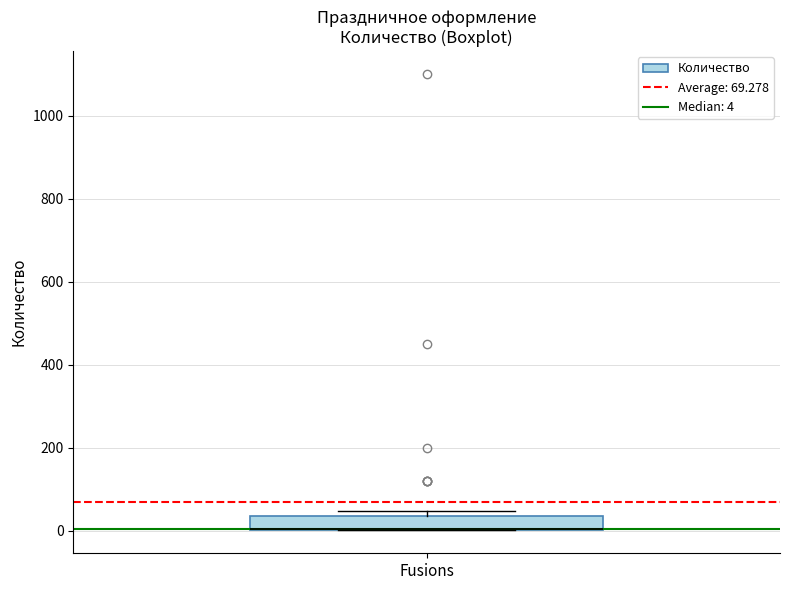

Where is the upper edge of the box for Fusions on the y-axis? The values are not printed on the chart, so give them approximately, as read against the axis.

40